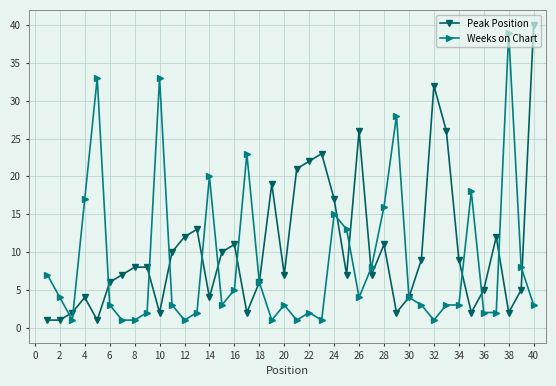

How many lines are shown in the chart?

2